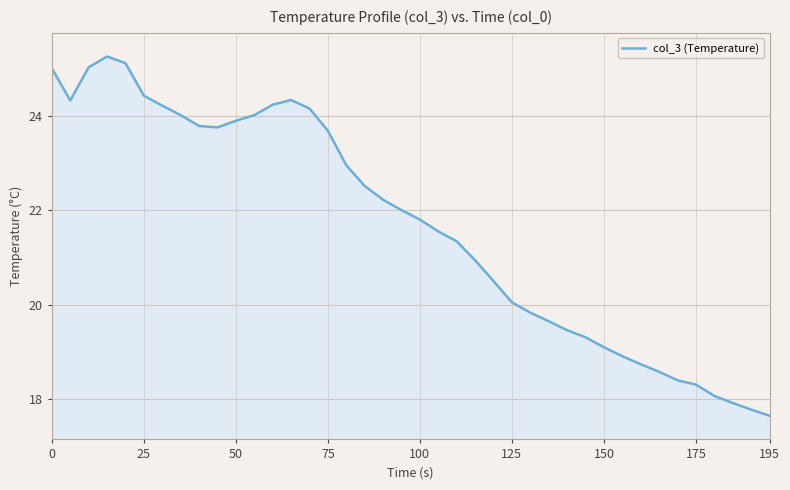

What is the difference between the maximum and minimum values?

7.6